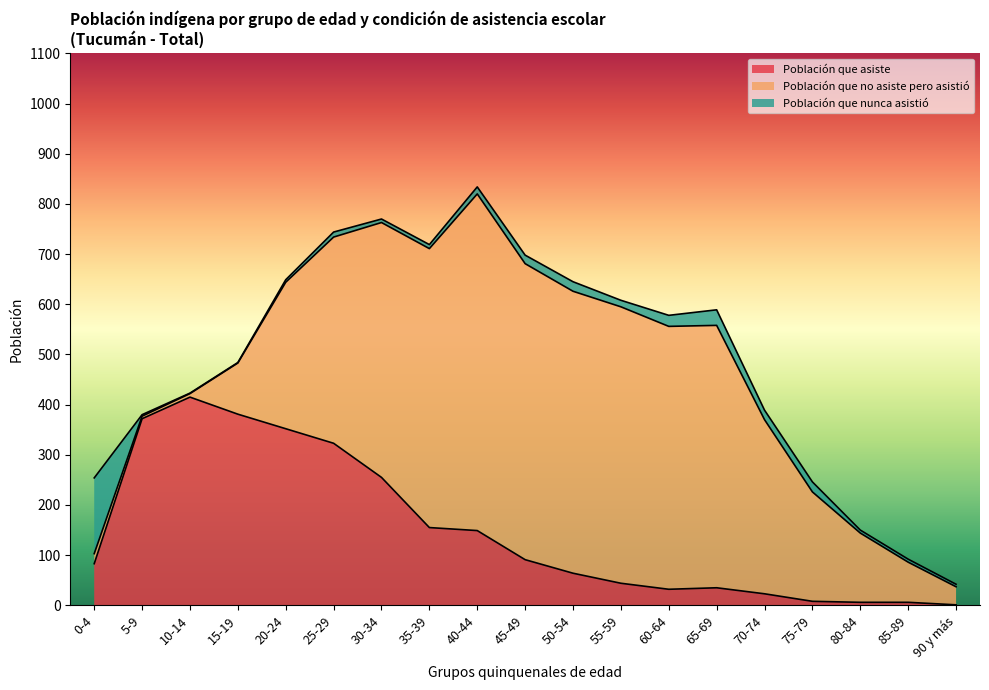

In Población que asiste, how many points are higher than both neighbors (excluding endpoints)?

2